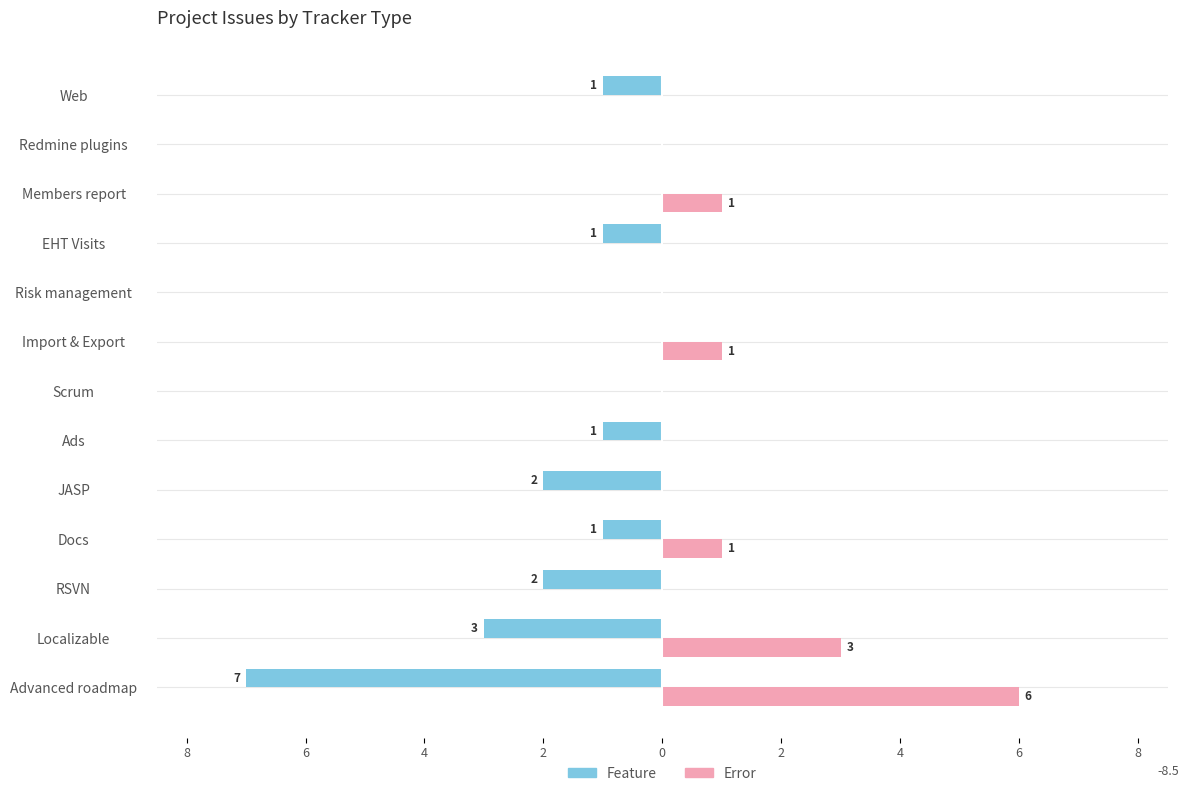

What are all the series names shown in the legend?

Feature, Error